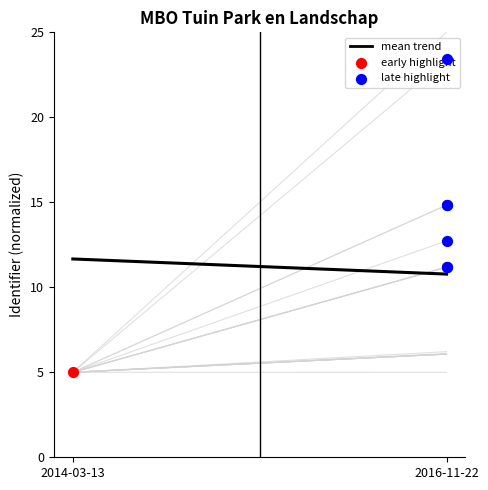

What is the change in value from 2014-03-13 to 2016-11-22?

-0.9